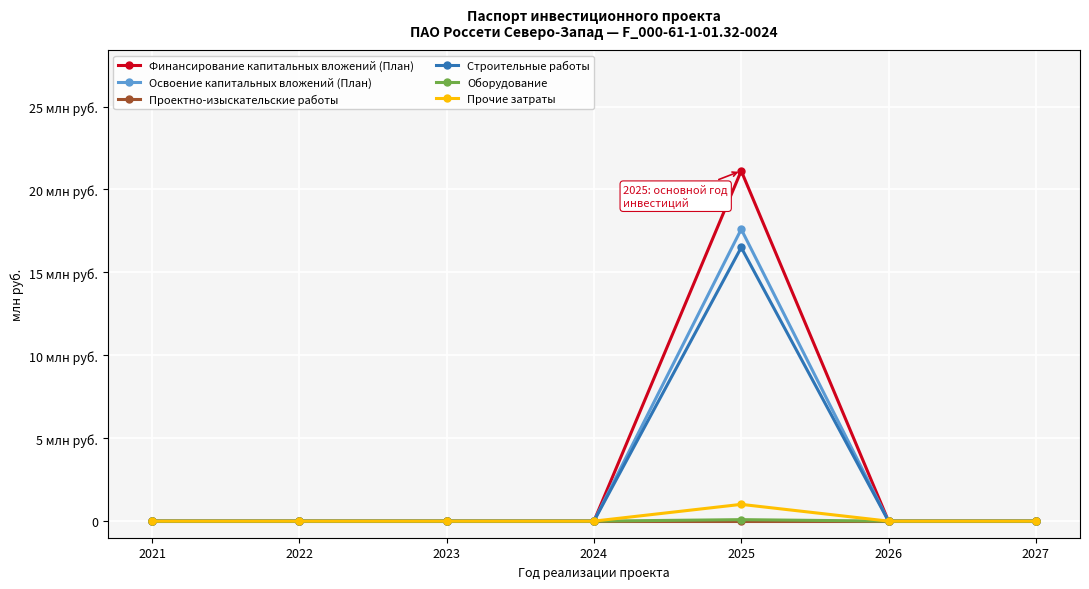

At which label does Оборудование reach its minimum?

2021